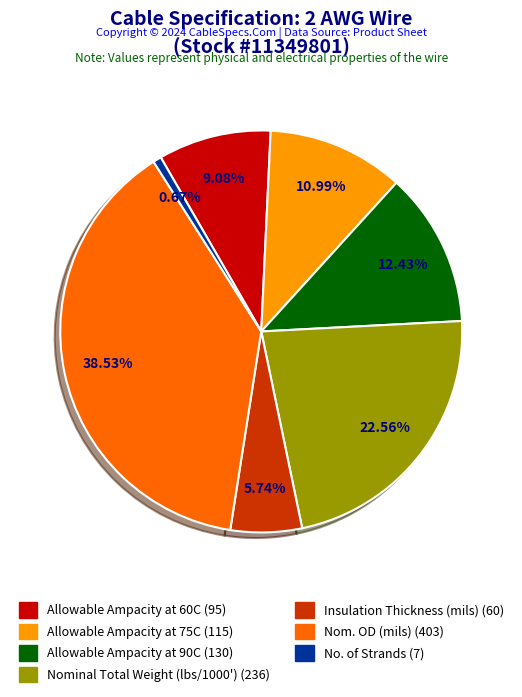

What is the total percentage of Insulation Thickness (mils) and No. of Strands?

6.4%